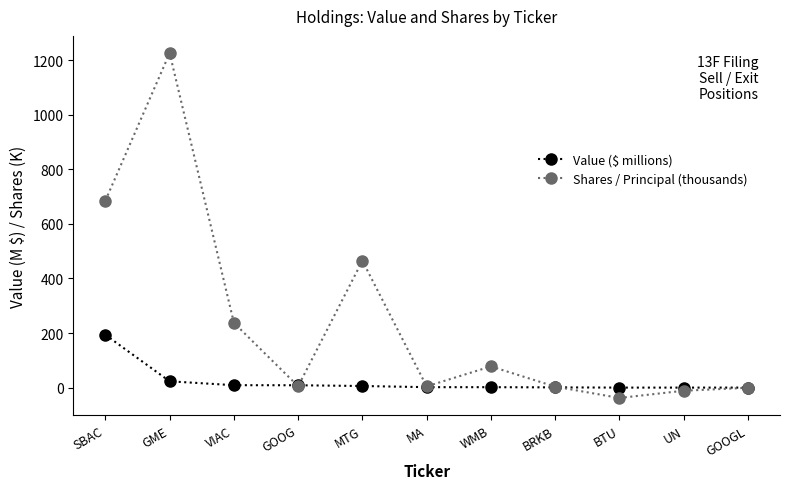

What are all the series names shown in the legend?

Value ($ millions), Shares / Principal (thousands)